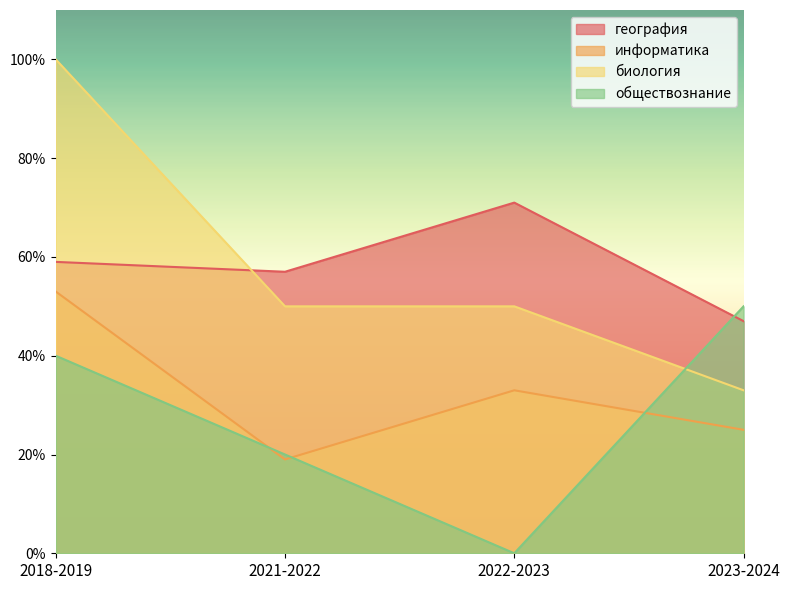

Reading left to right, transcribe all the data shown in this chart.

география: 2018-2019=59	2021-2022=57	2022-2023=71	2023-2024=47
информатика: 2018-2019=53	2021-2022=19	2022-2023=33	2023-2024=25
биология: 2018-2019=100	2021-2022=50	2022-2023=50	2023-2024=33
обществознание: 2018-2019=40	2021-2022=20	2022-2023=0	2023-2024=50